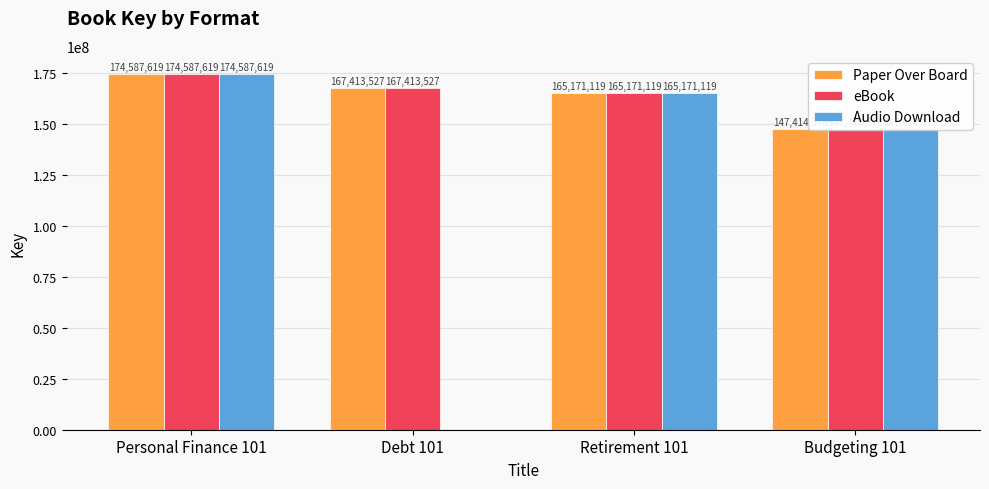

The value of Audio Download at Personal Finance 101 is 174587619. True or false?

True